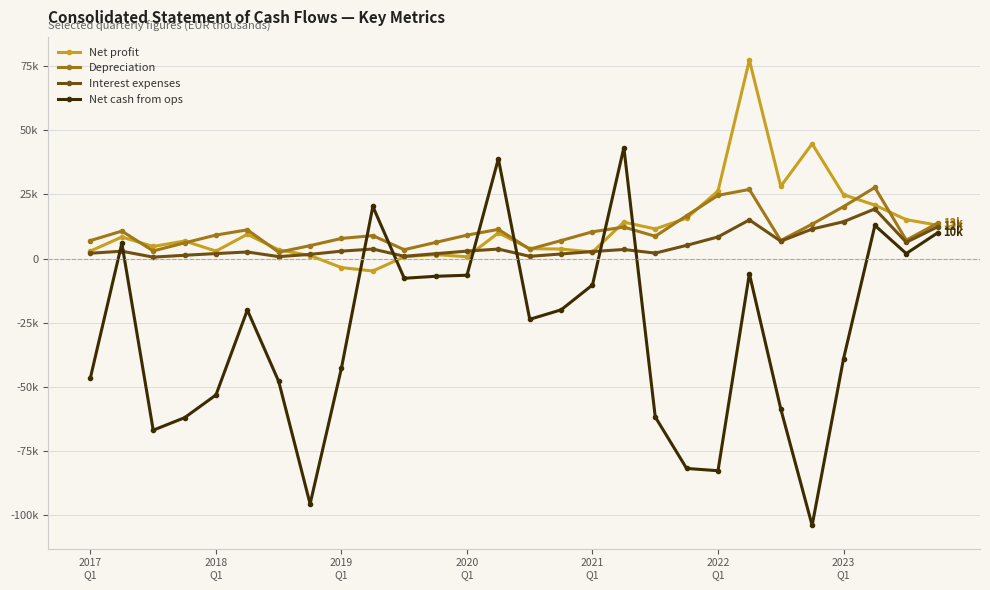

What are all the series names shown in the legend?

Net profit, Depreciation, Interest expenses, Net cash from ops